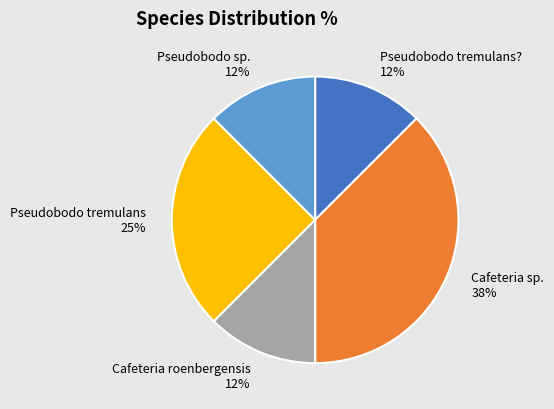

How many segments does this pie chart have?

5